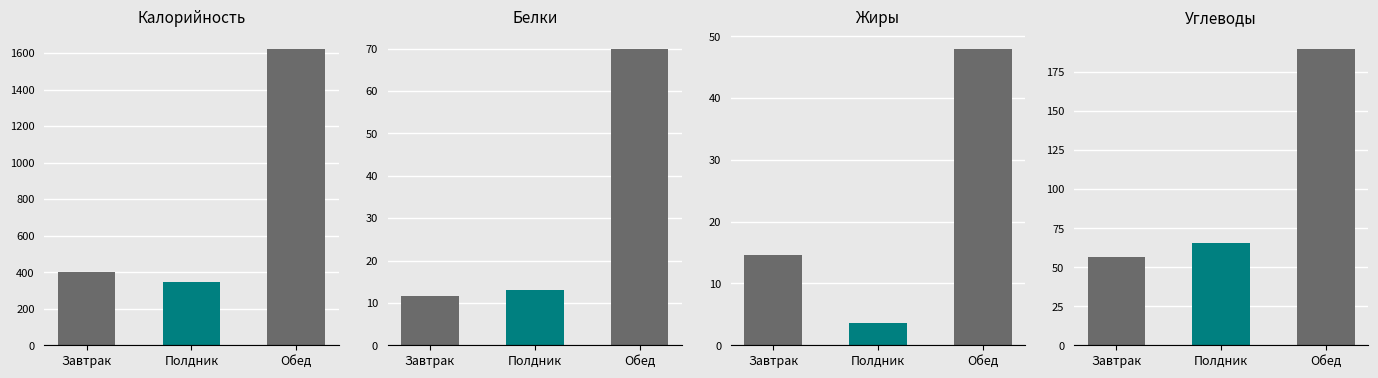

Between 2 and 1, which is larger?

2